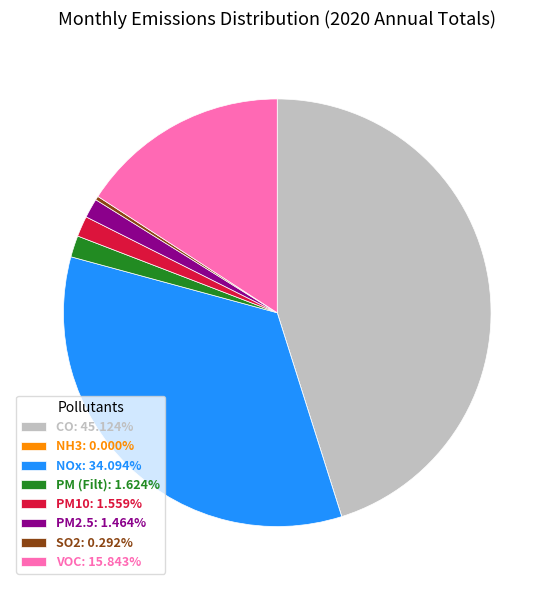

Is there any slice that represents more than half of the pie?

No